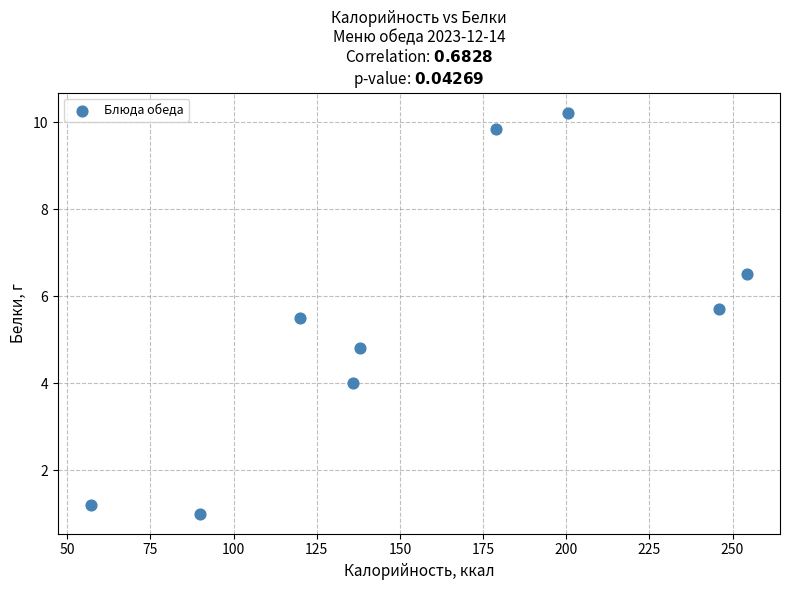

What Y value in the scatter plot is closest to 5?

4.8